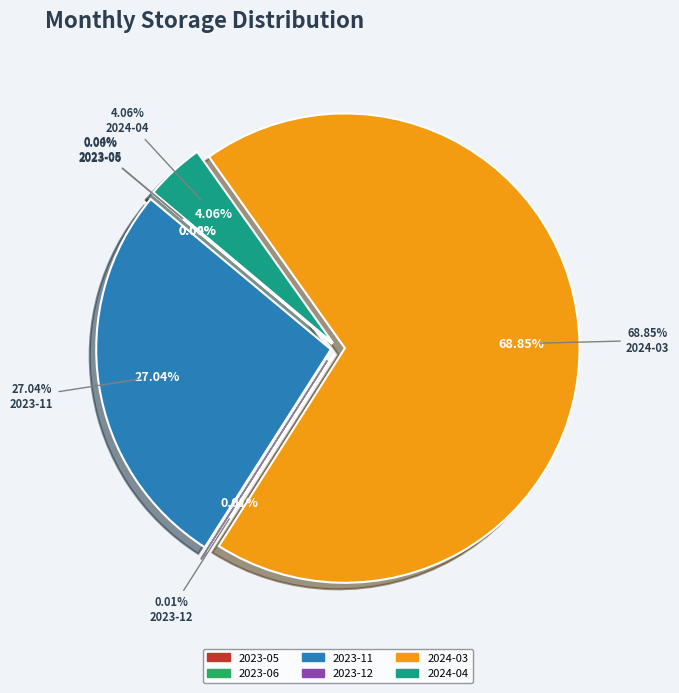

What portion of the pie excludes 2024-03?

31.1%